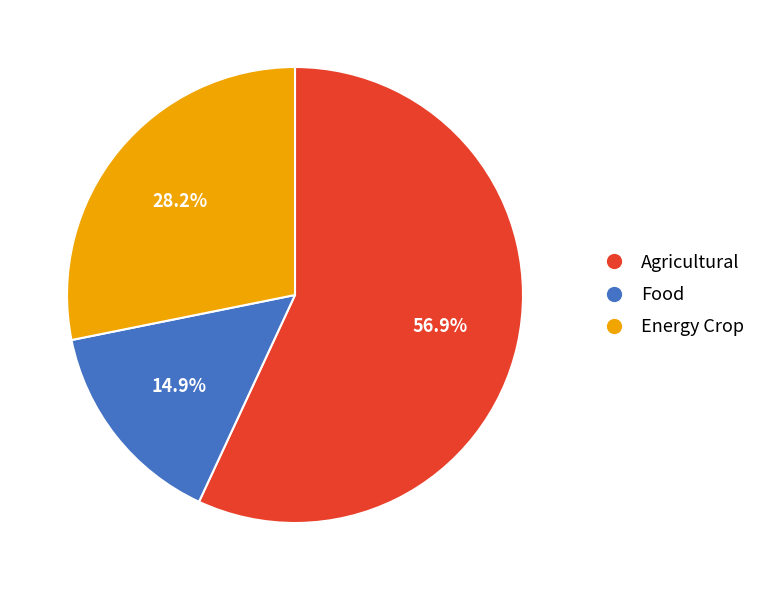

To the nearest percent, what percentage of the pie is Food?

15%